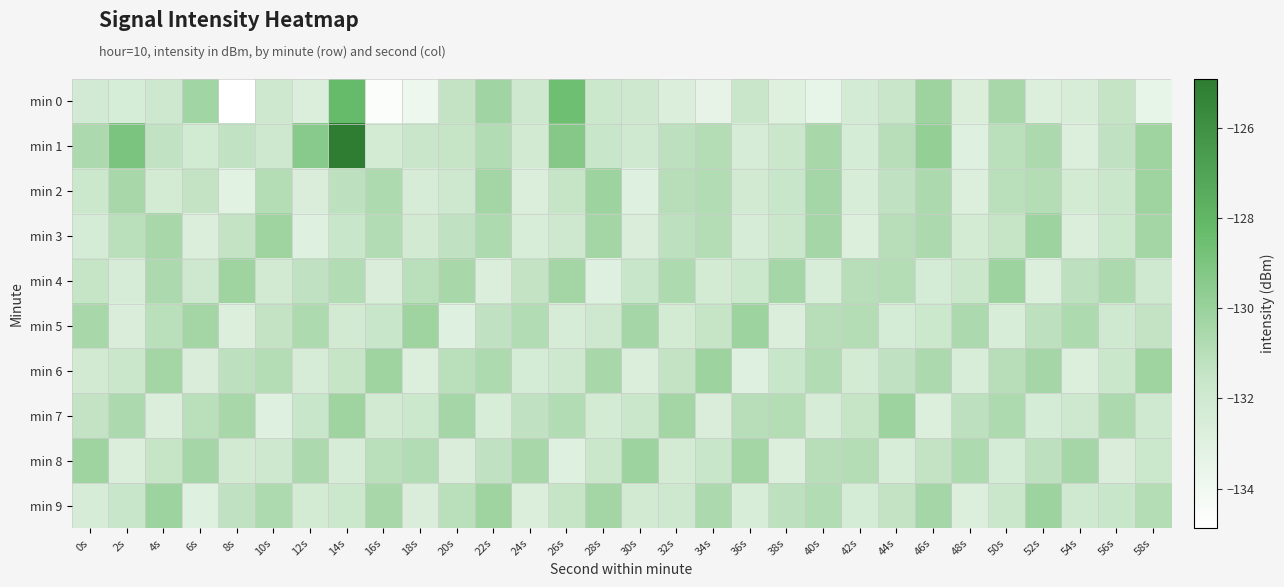

What is the spread (max minus min) of values at 10s?

2.7